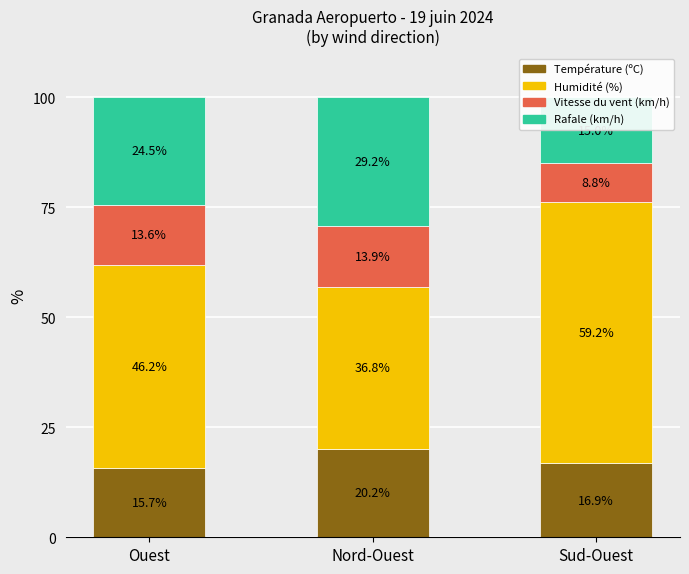

What is the sum of the Humidité (%) values at Sud-Ouest and Nord-Ouest?

96.0